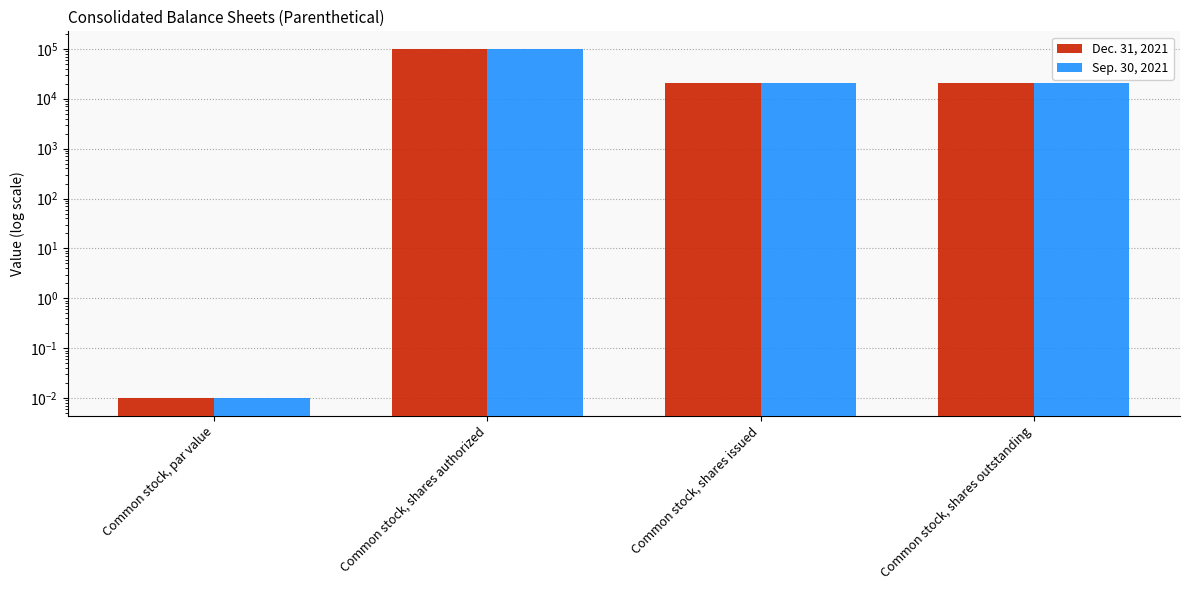

How many groups of bars are there?

4